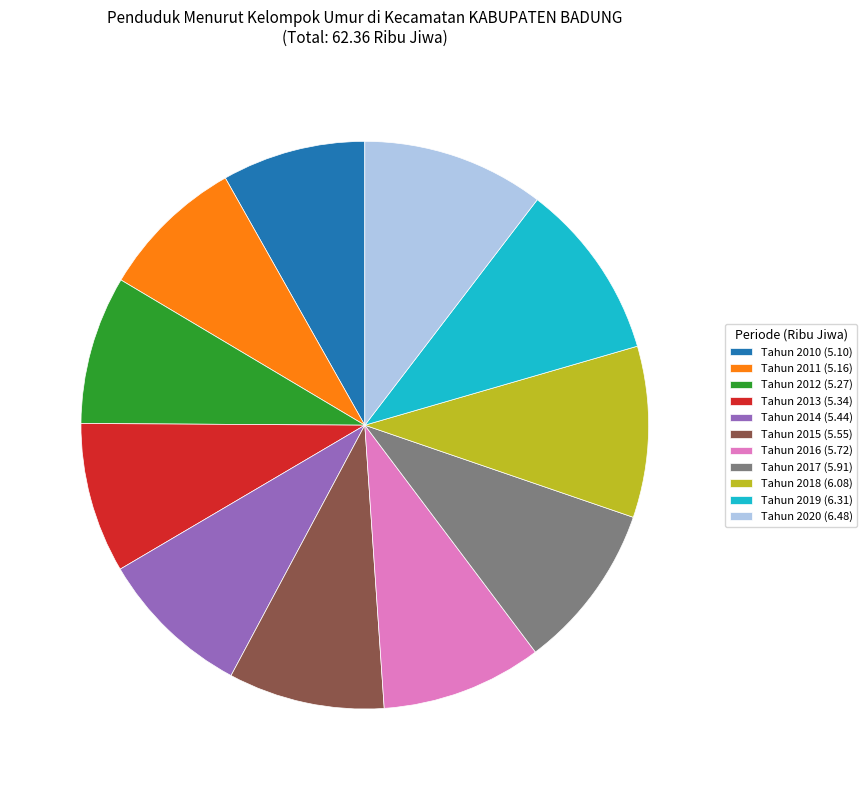

Approximately how many times larger is the value at Tahun 2015 (5.55) compared to Tahun 2013 (5.34)?

1.0